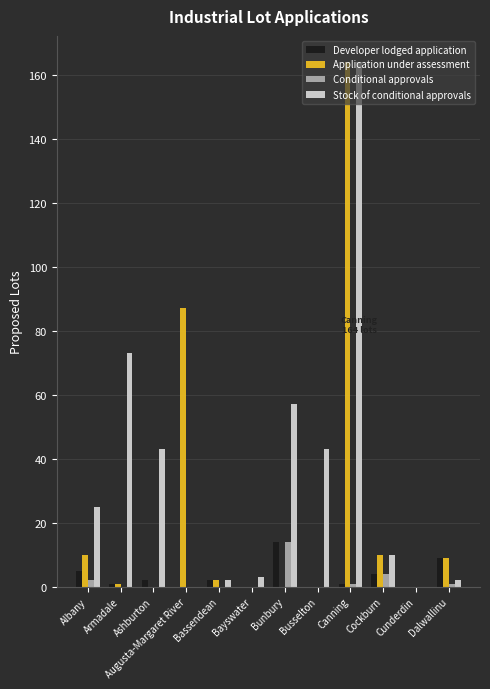

Reading left to right, extract all data points from this chart.

Developer lodged application: Albany=5	Armadale=1	Ashburton=2	Augusta-Margaret River=0	Bassendean=2	Bayswater=0	Bunbury=14	Busselton=0	Canning=1	Cockburn=4	Cunderdin=0	Dalwallinu=9
Application under assessment: Albany=10	Armadale=1	Ashburton=0	Augusta-Margaret River=87	Bassendean=2	Bayswater=0	Bunbury=0	Busselton=0	Canning=164	Cockburn=10	Cunderdin=0	Dalwallinu=9
Conditional approvals: Albany=2	Armadale=0	Ashburton=0	Augusta-Margaret River=0	Bassendean=0	Bayswater=0	Bunbury=14	Busselton=0	Canning=1	Cockburn=4	Cunderdin=0	Dalwallinu=1
Stock of conditional approvals: Albany=25	Armadale=73	Ashburton=43	Augusta-Margaret River=0	Bassendean=2	Bayswater=3	Bunbury=57	Busselton=43	Canning=164	Cockburn=10	Cunderdin=0	Dalwallinu=2